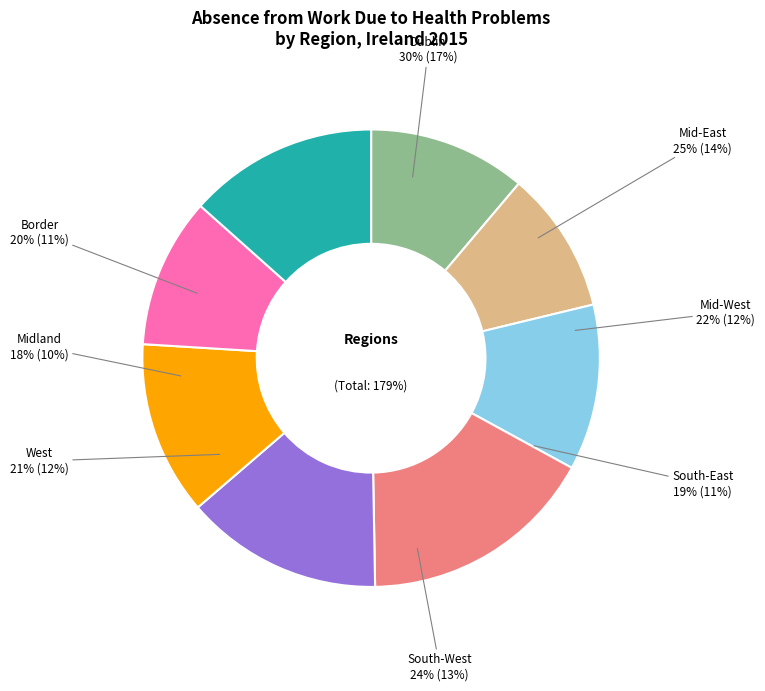

The West slice represents 25% of the pie. True or false?

False